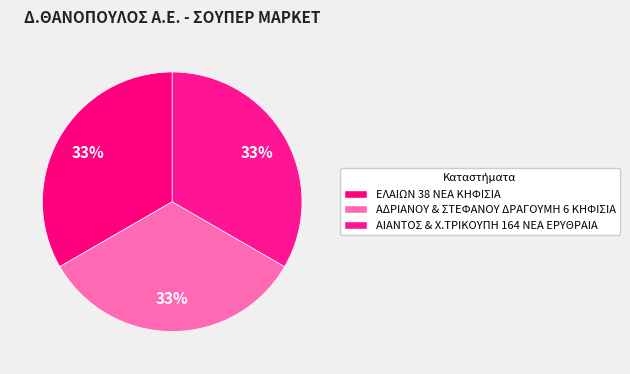

Is it true that ΑΔΡΙΑΝΟΥ & ΣΤΕΦΑΝΟΥ ΔΡΑΓΟΥΜΗ 6 ΚΗΦΙΣΙΑ is 33% of the pie?

True